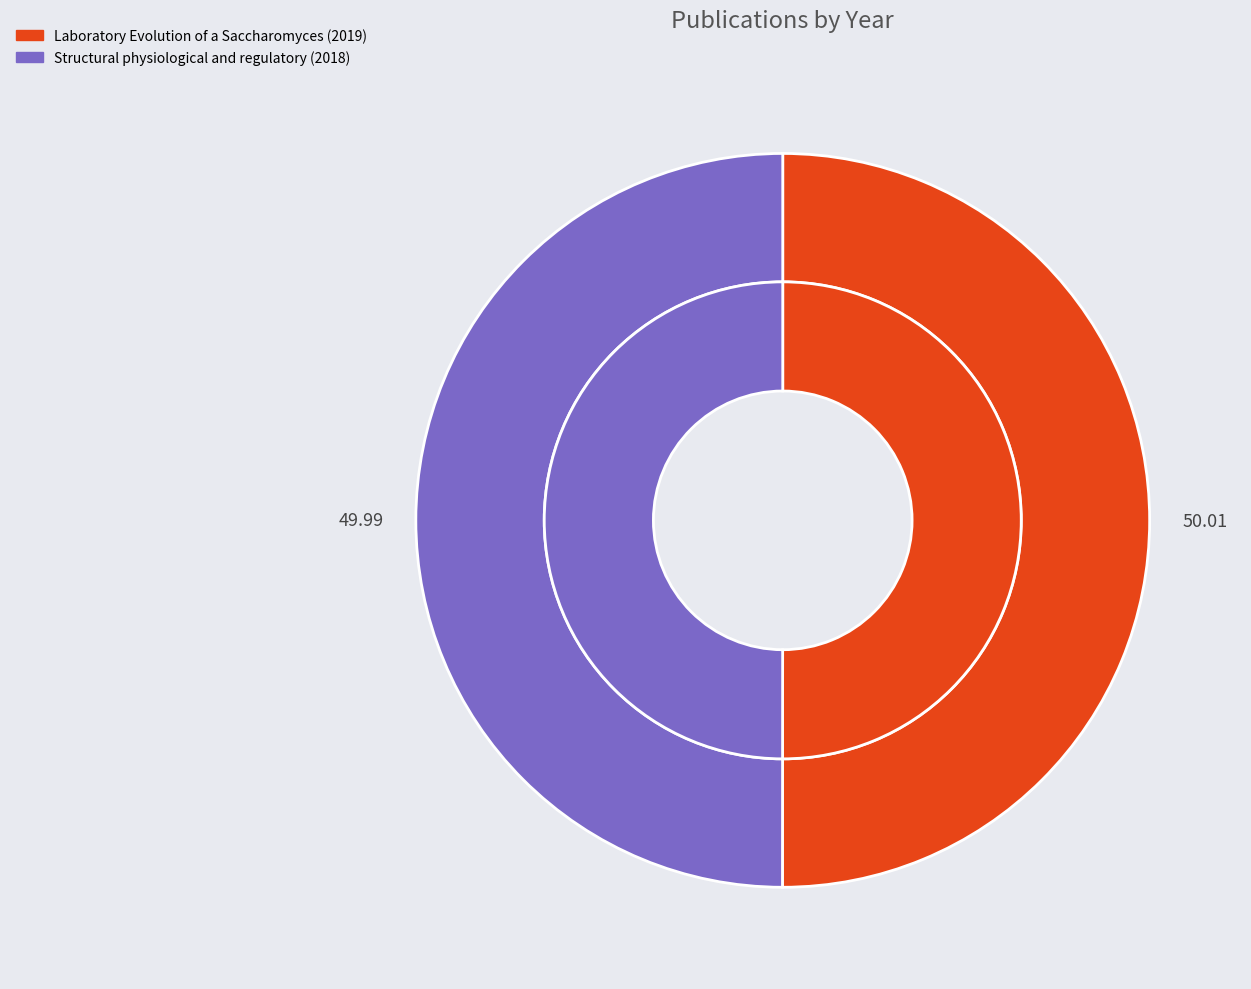

Combined, do Laboratory Evolution of a Saccharomyces (2019) and Structural physiological and regulatory (2018) account for over 50%?

Yes